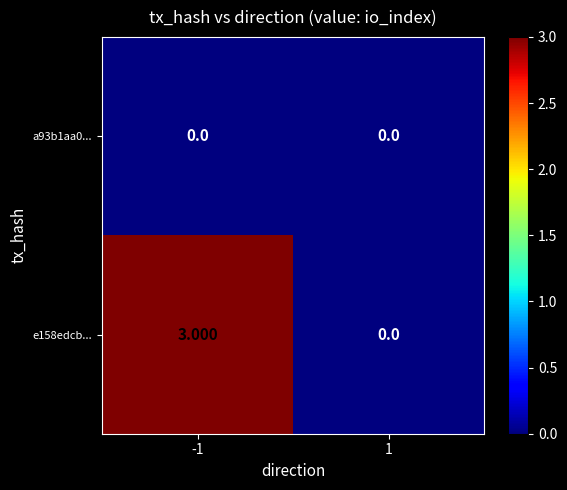

How many series are shown in this chart?

2